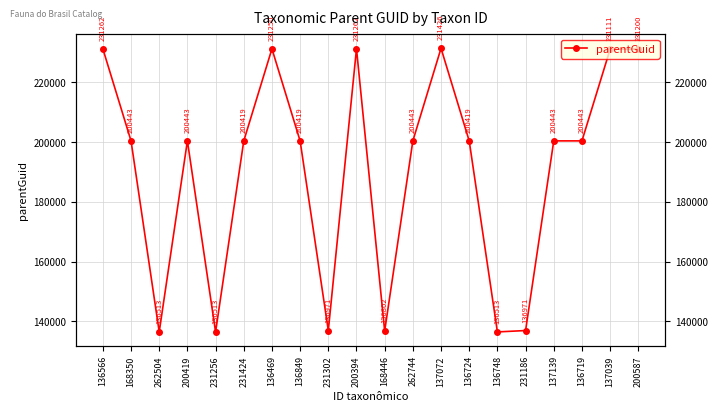

What is the difference between the maximum and second lowest values?

94913